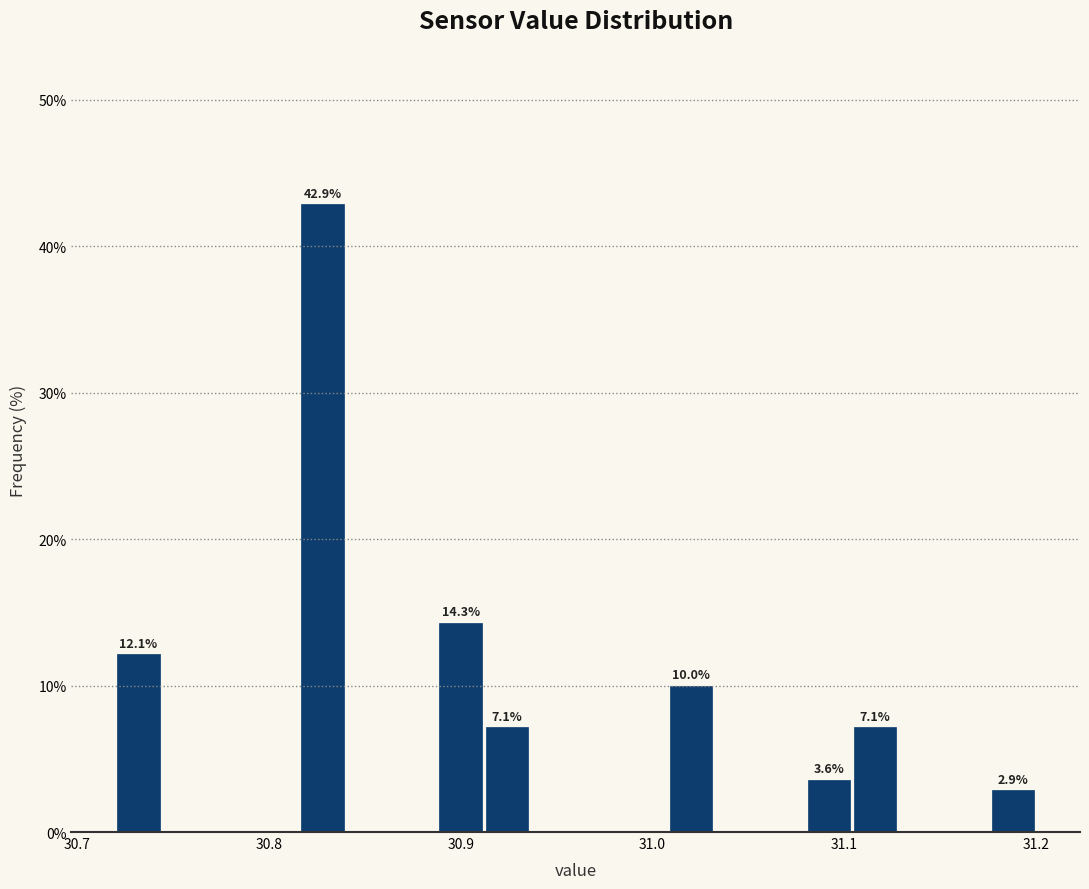

Around what value on the x-axis is the tallest bar? Give the approximate position of its centre, as read against the axis.

30.83